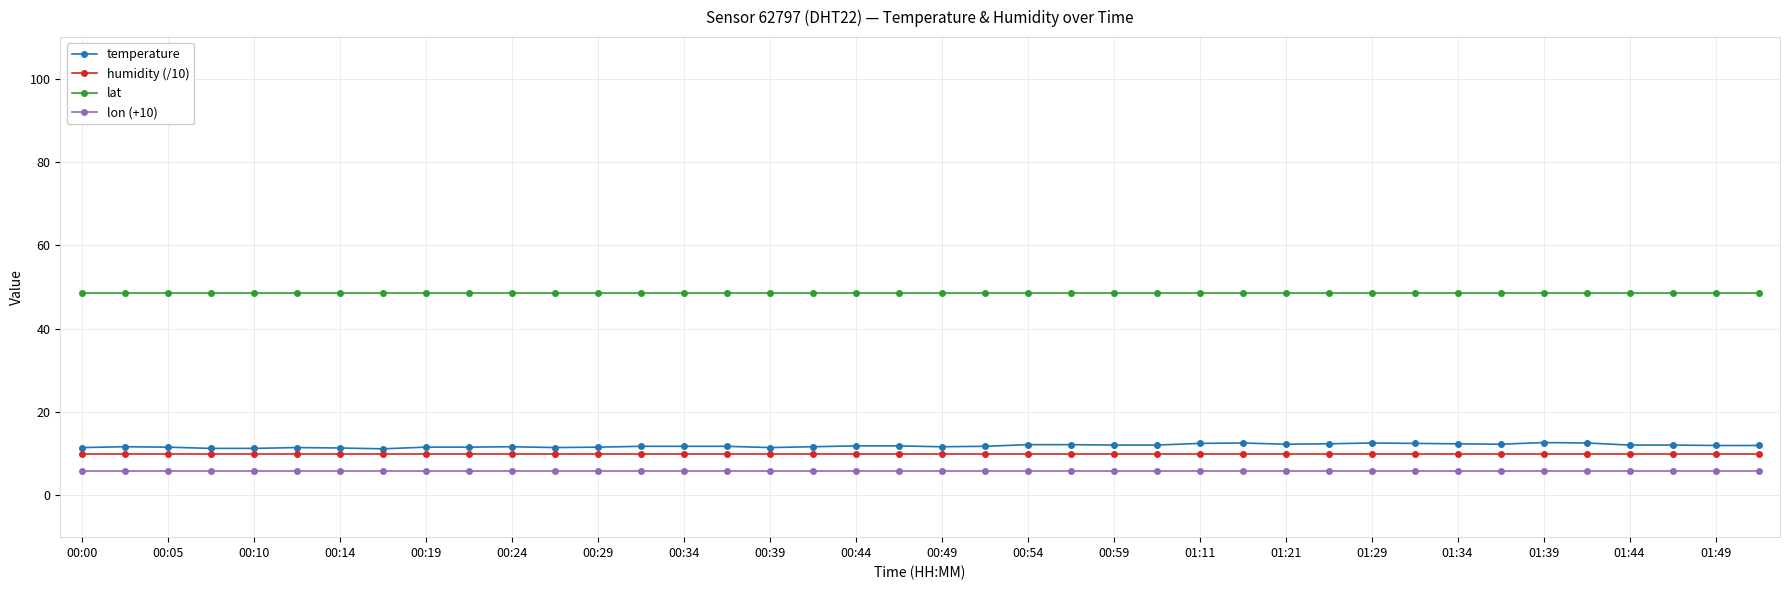

Which series has the widest spread of values?

temperature